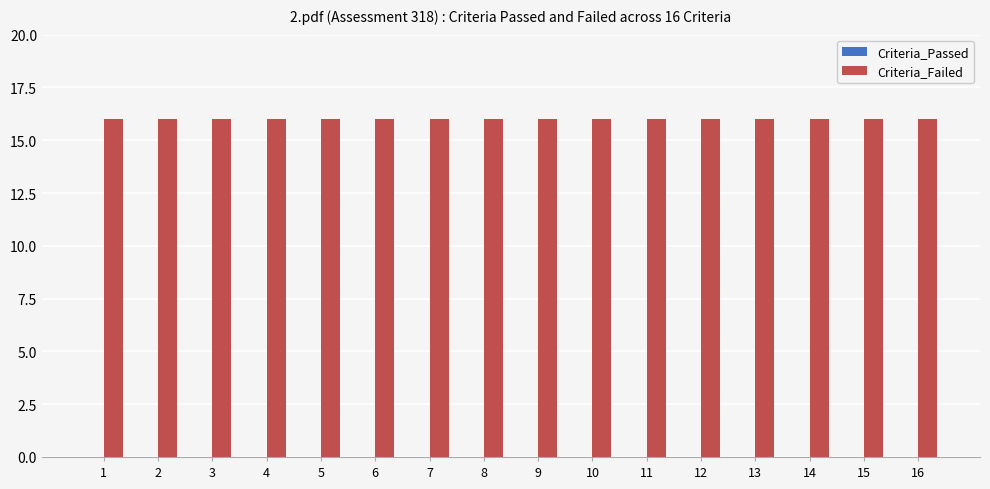

How many groups of bars are there?

16